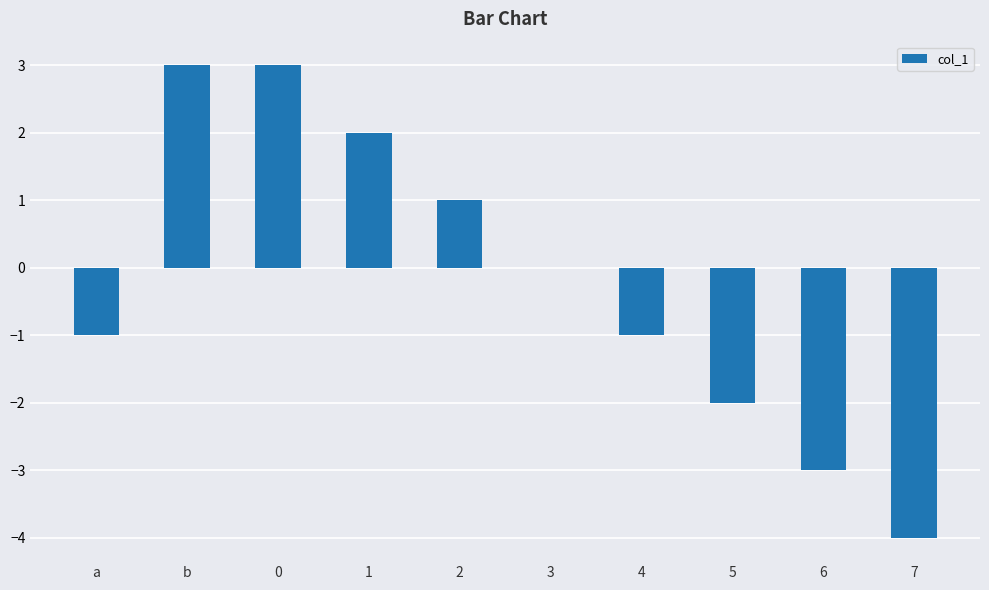

How many categories are shown in the chart?

10